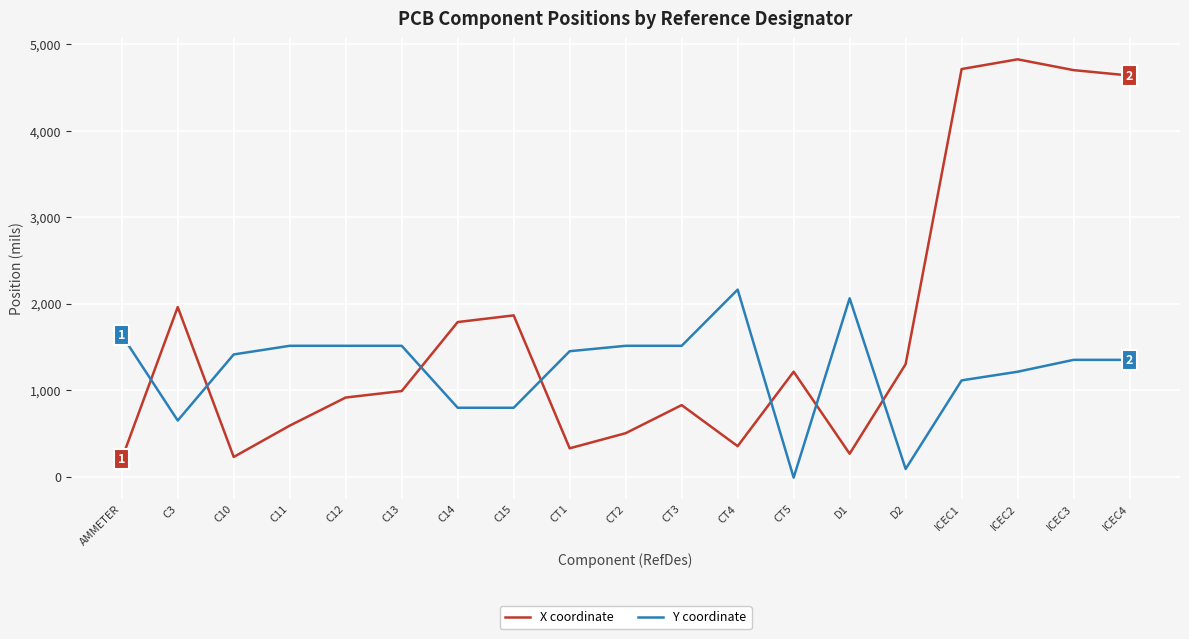

The X coordinate series shows 194.6 at CT3. True or false?

False